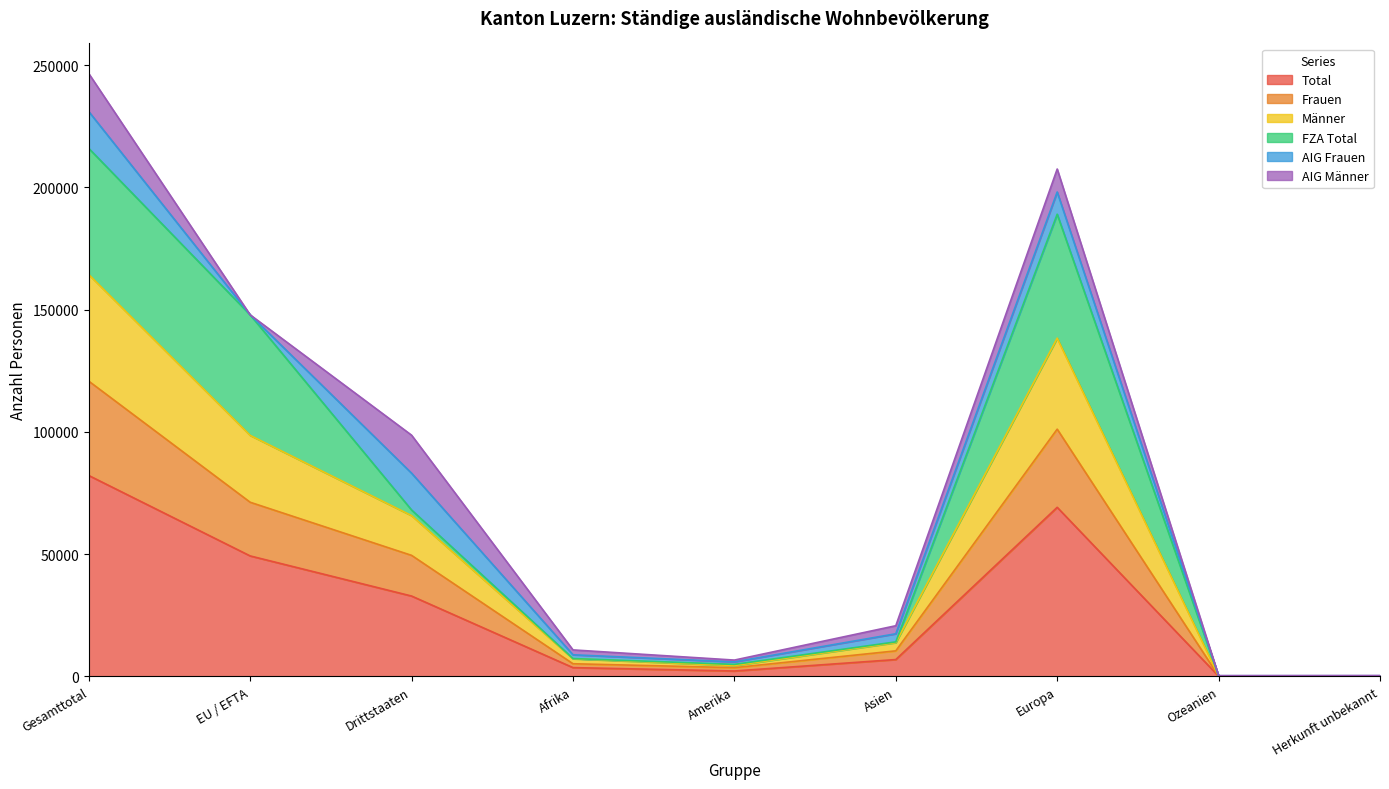

At which label does Männer reach its peak?

Gesamttotal